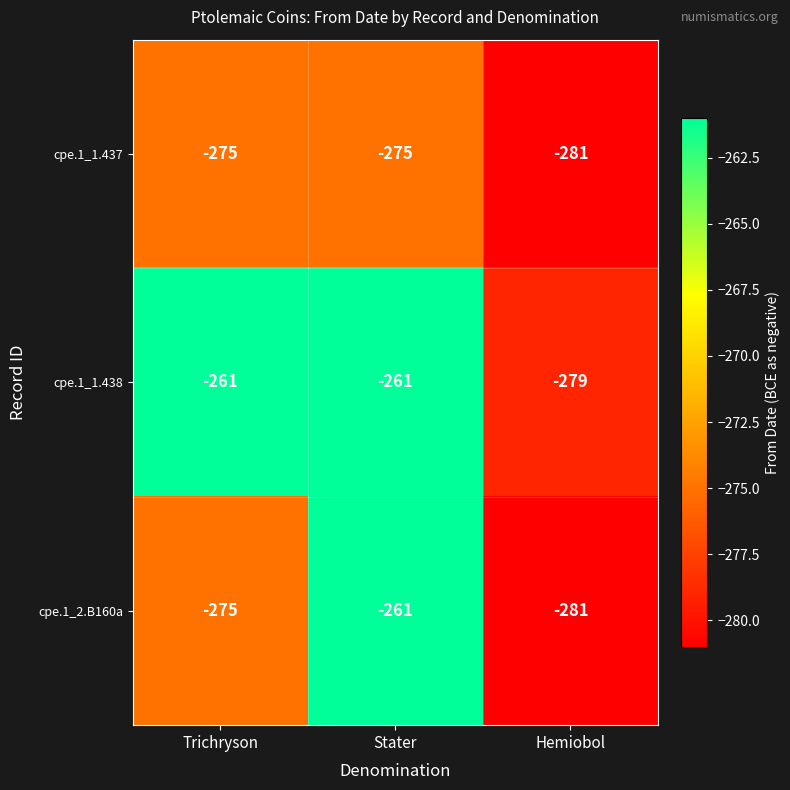

Reading left to right, transcribe all the data shown in this chart.

cpe.1_1.437: Trichryson=-275	Stater=-275	Hemiobol=-281
cpe.1_1.438: Trichryson=-261	Stater=-261	Hemiobol=-279
cpe.1_2.B160a: Trichryson=-275	Stater=-261	Hemiobol=-281